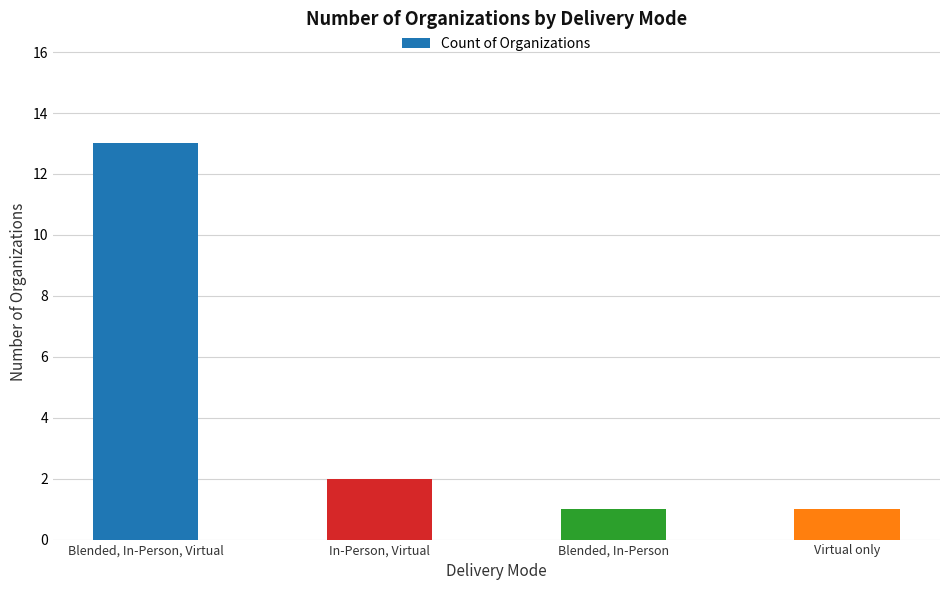

Where is the data nearest to the value 7?

In-Person, Virtual